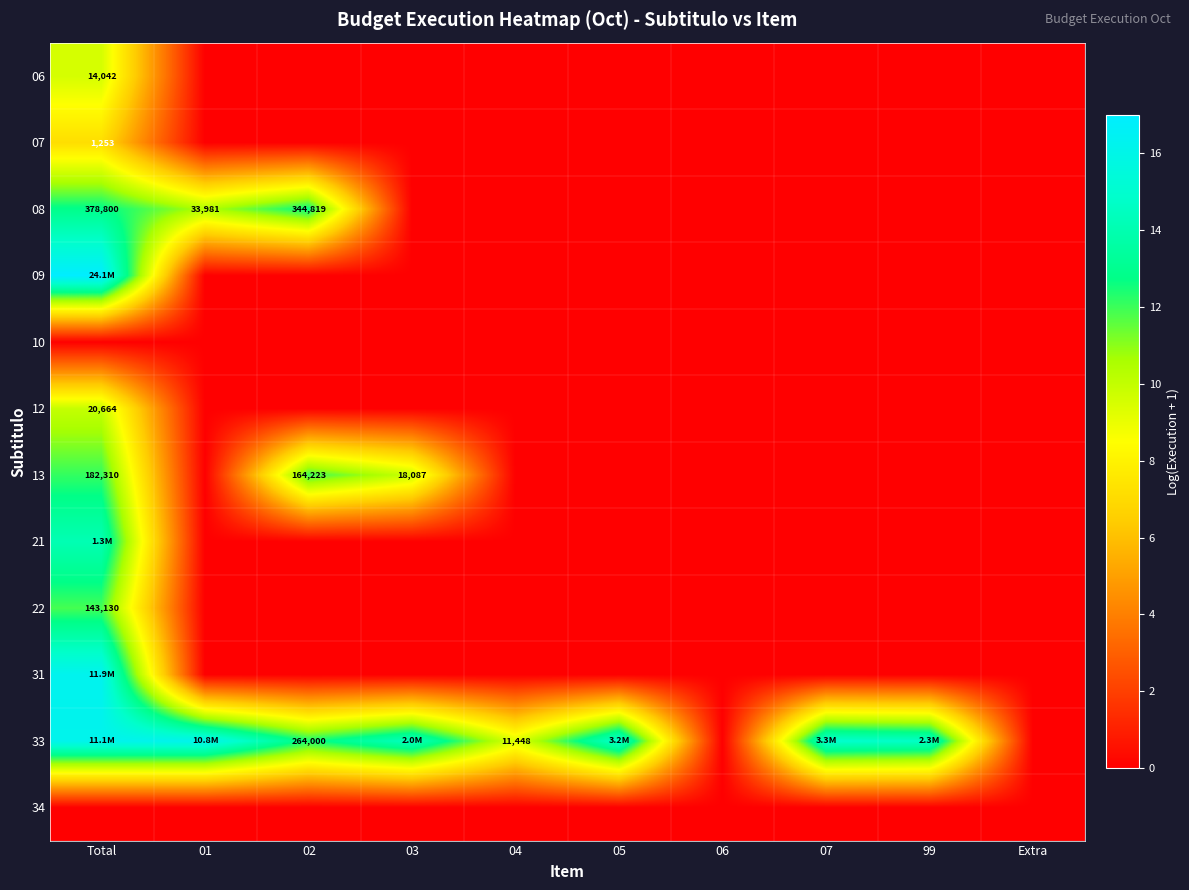

What is the maximum value for 09?

17.0